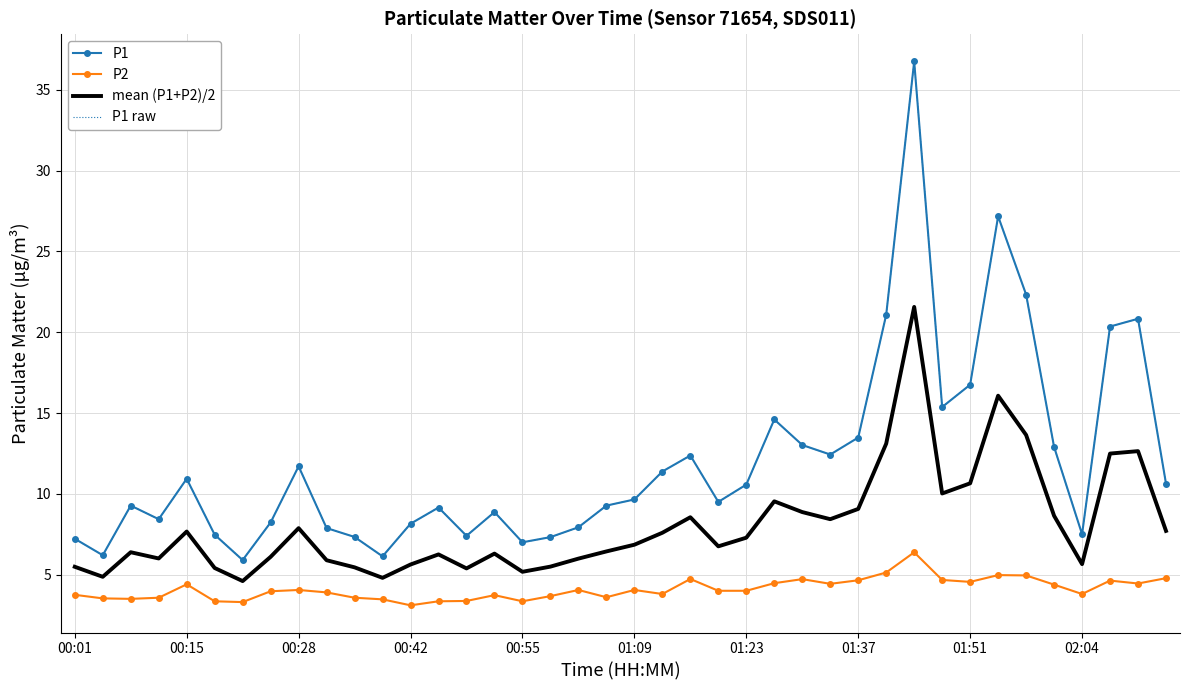

What is the maximum value for P1?

36.8